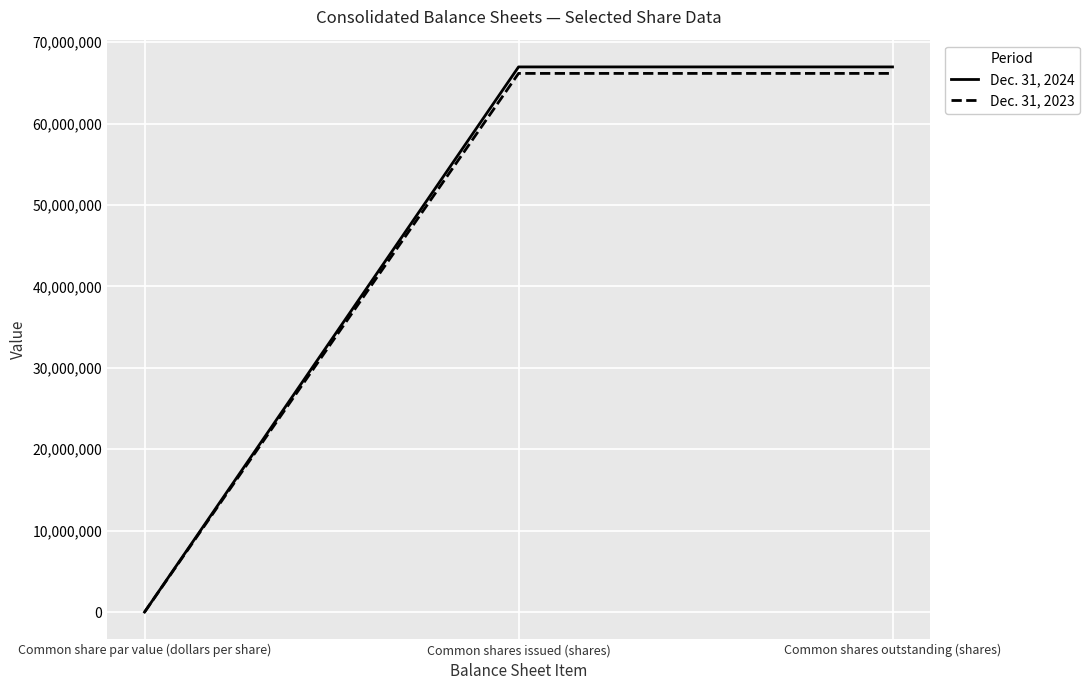

What is the difference between the Dec. 31, 2024 values at Common share par value (dollars per share) and Common shares outstanding (shares)?

66954634